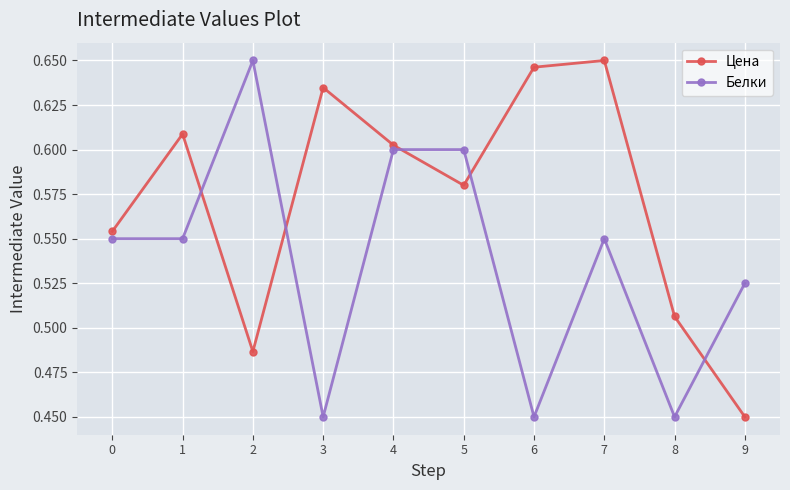

What is the total value across all series at 9?

1.0